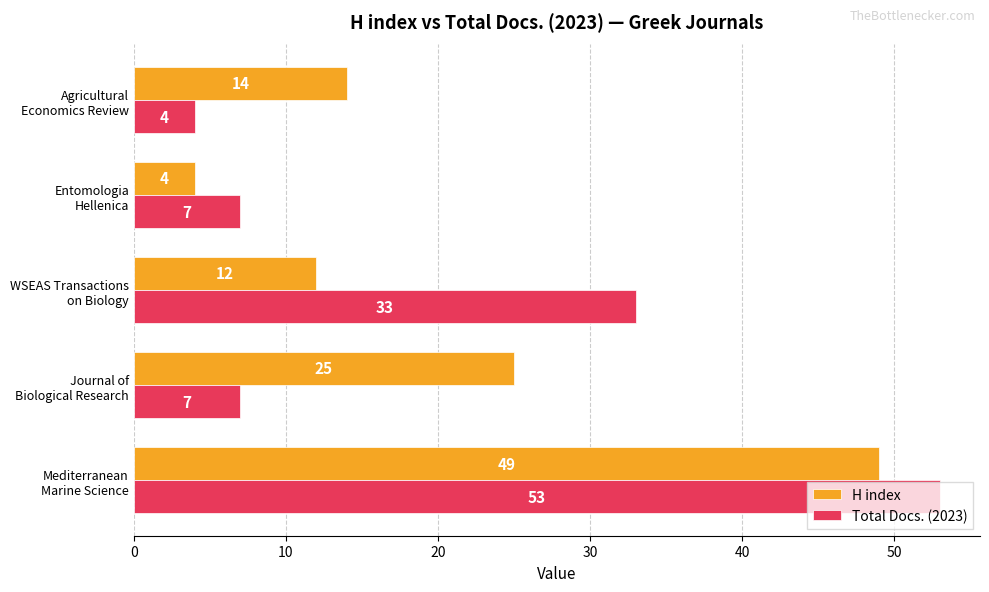

What is the average value of the Total Docs. (2023) series?

21